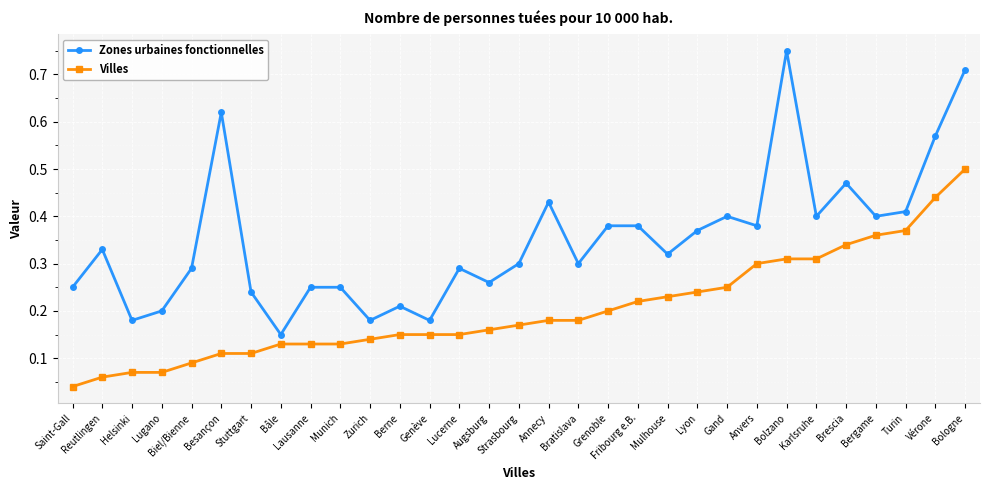

What is the sum of all Villes values?

6.3